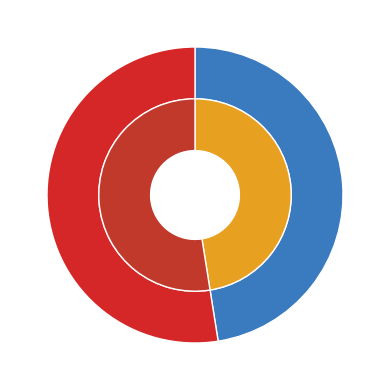

Rank the categories by value from highest to lowest.

7231, 7242